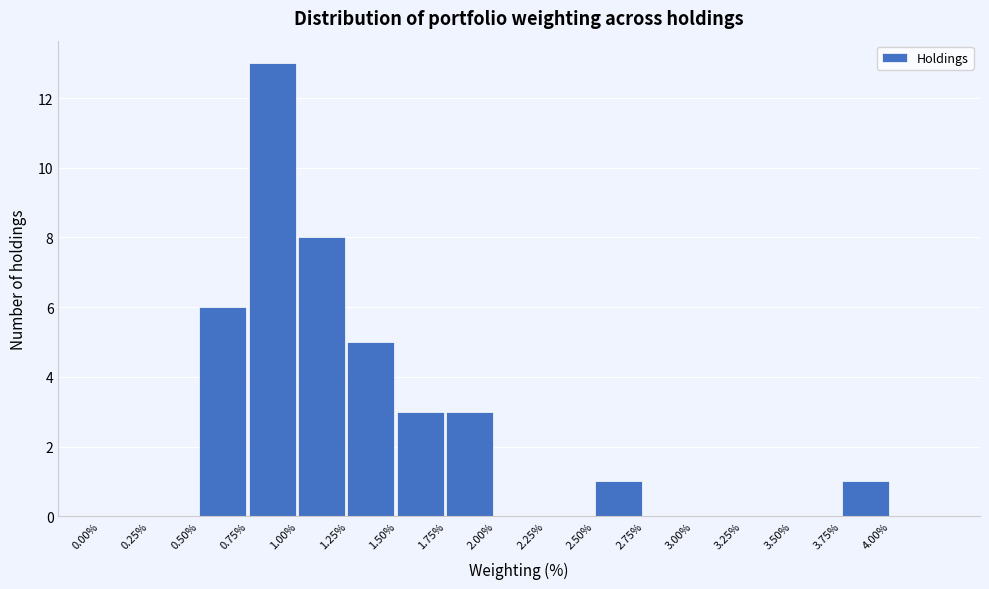

Which range on the x-axis has the tallest bar?

0.75 to 1.00